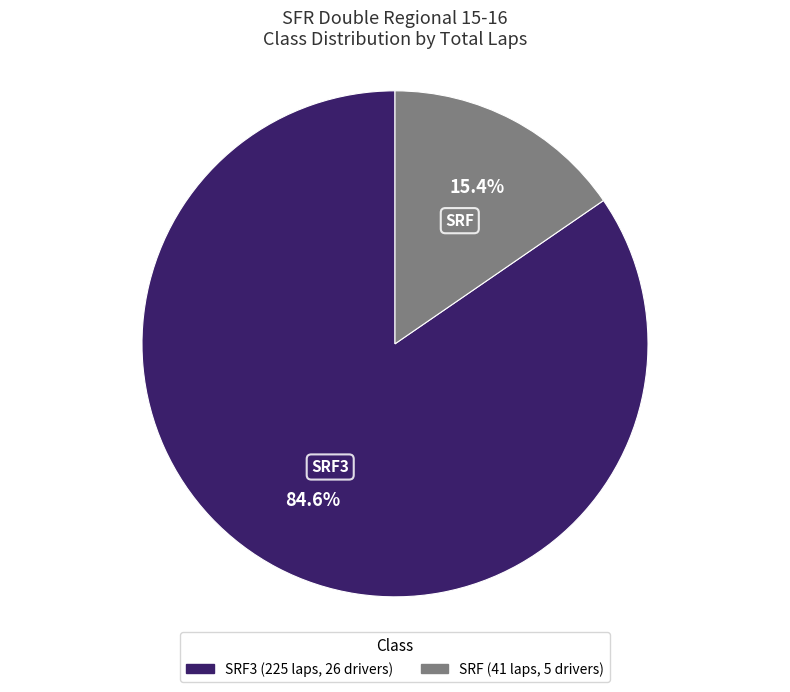

Is there any slice that represents more than half of the pie?

Yes